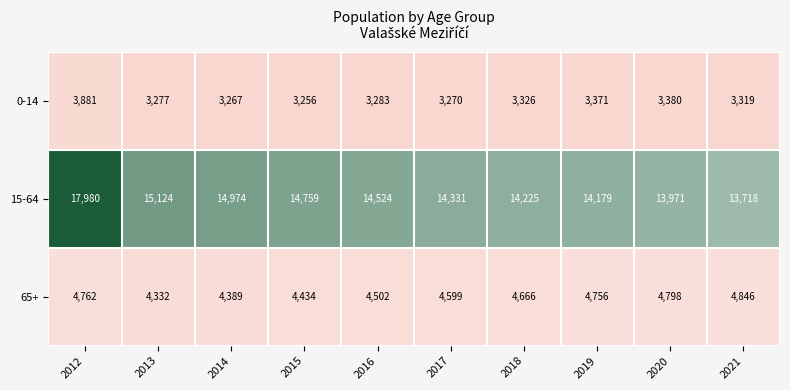

True or false: 65+ has a value of 6697 at 2015.

False